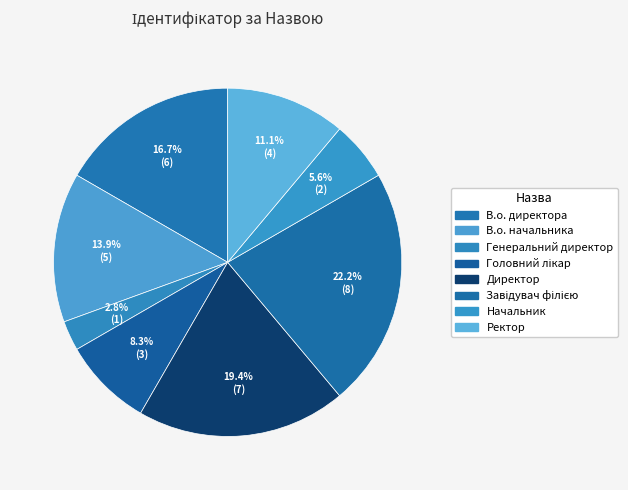

What is the change in value from Директор to Ректор?

-3